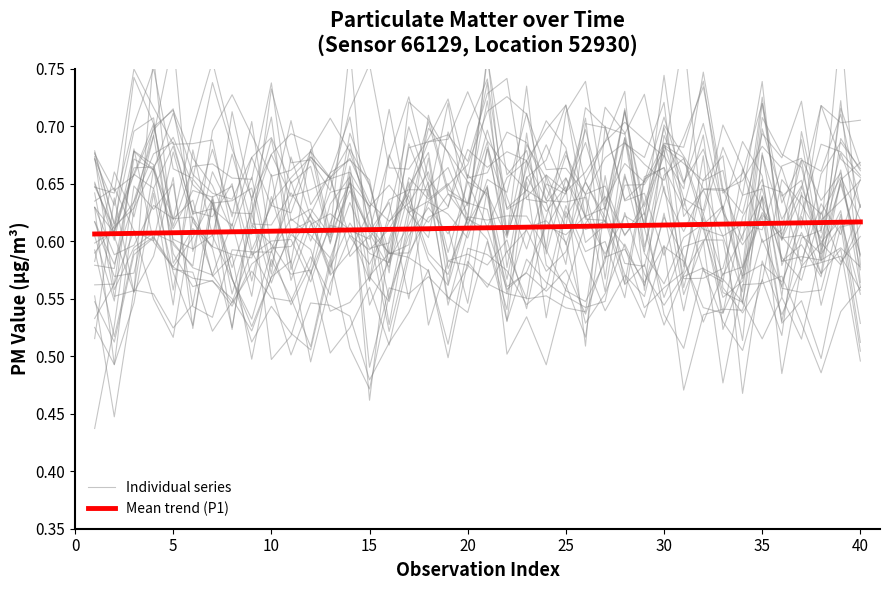

What is the difference between the second highest and minimum values in the Individual series series?

0.2